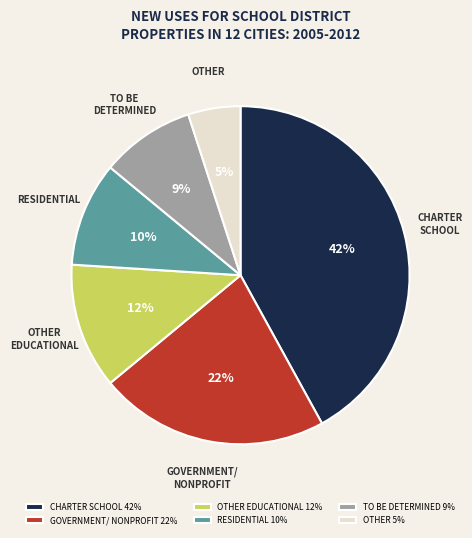

Combined, do CHARTER SCHOOL and GOVERNMENT/ NONPROFIT account for over 50%?

Yes